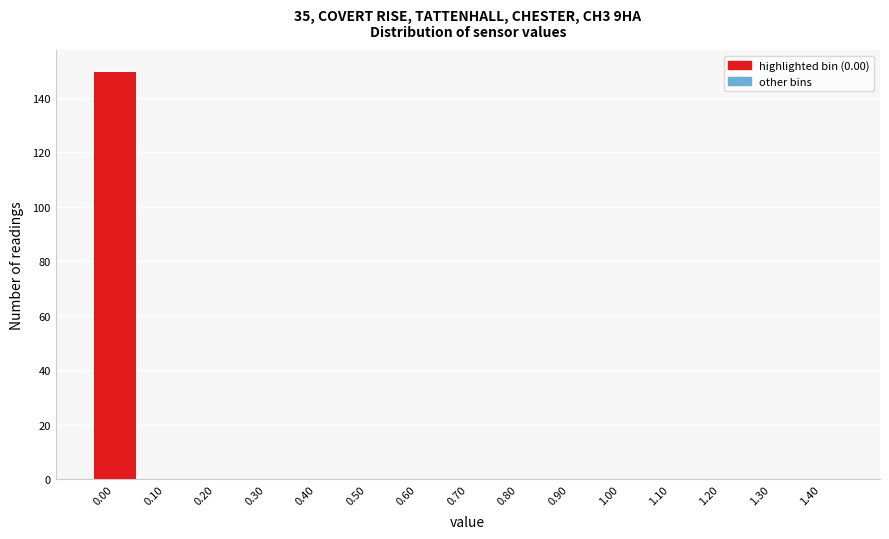

Reading left to right, what are all the values shown in this chart?

0.00=150	0.10=0	0.20=0	0.30=0	0.40=0	0.50=0	0.60=0	0.70=0	0.80=0	0.90=0	1.00=0	1.10=0	1.20=0	1.30=0	1.40=0